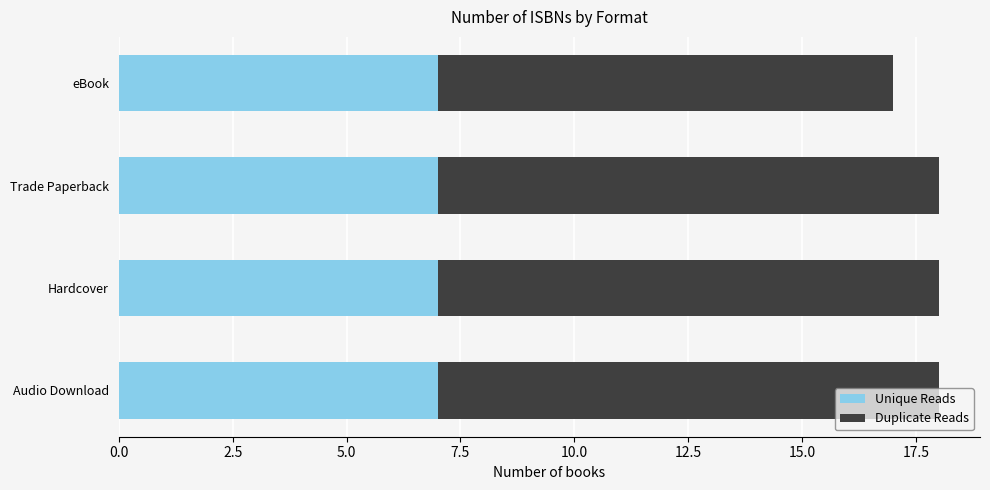

What is the maximum value for Unique Reads?

7